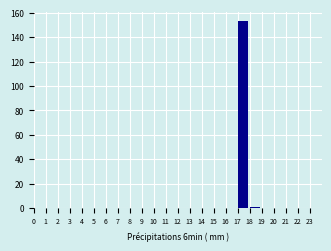

Which range on the x-axis has the tallest bar?

17 to 18